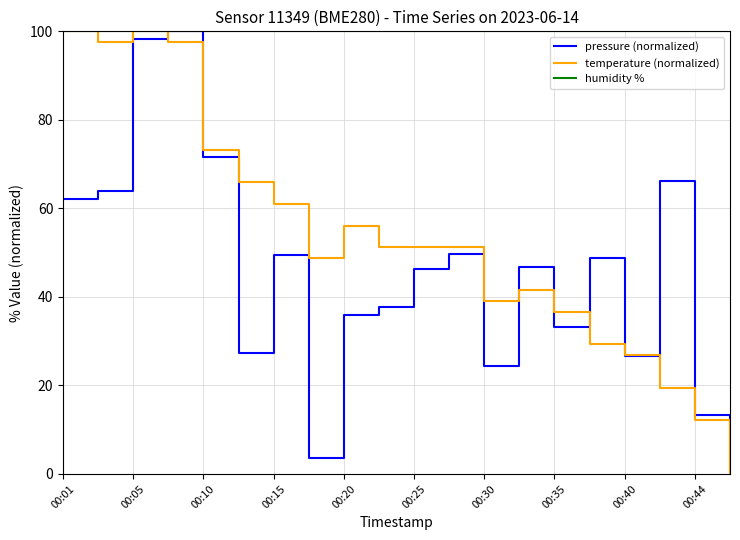

Which series has the largest total across all categories?

humidity %